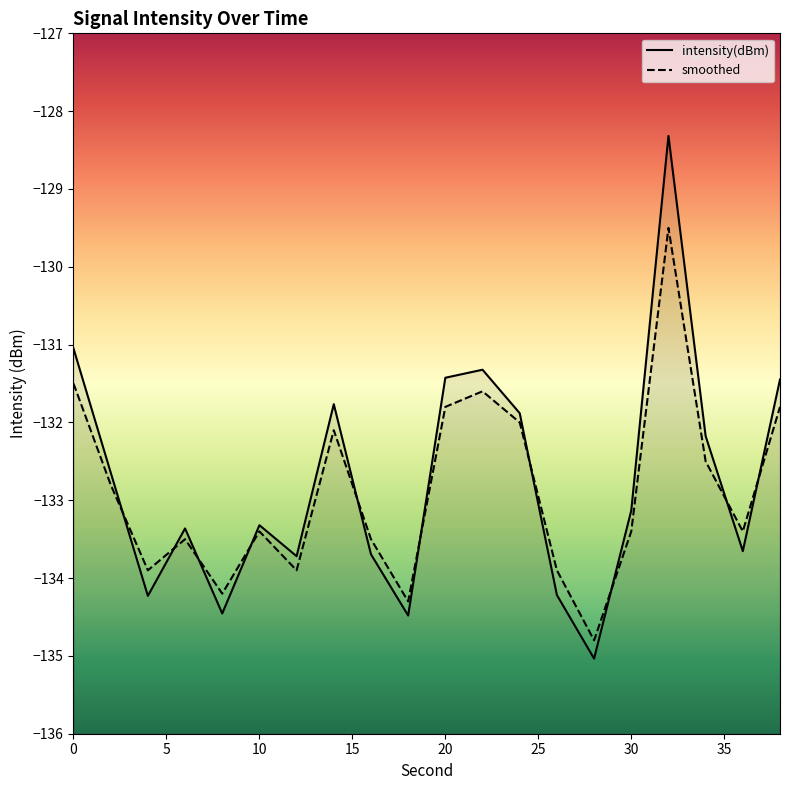

How many values in the smoothed series are below -133?

11